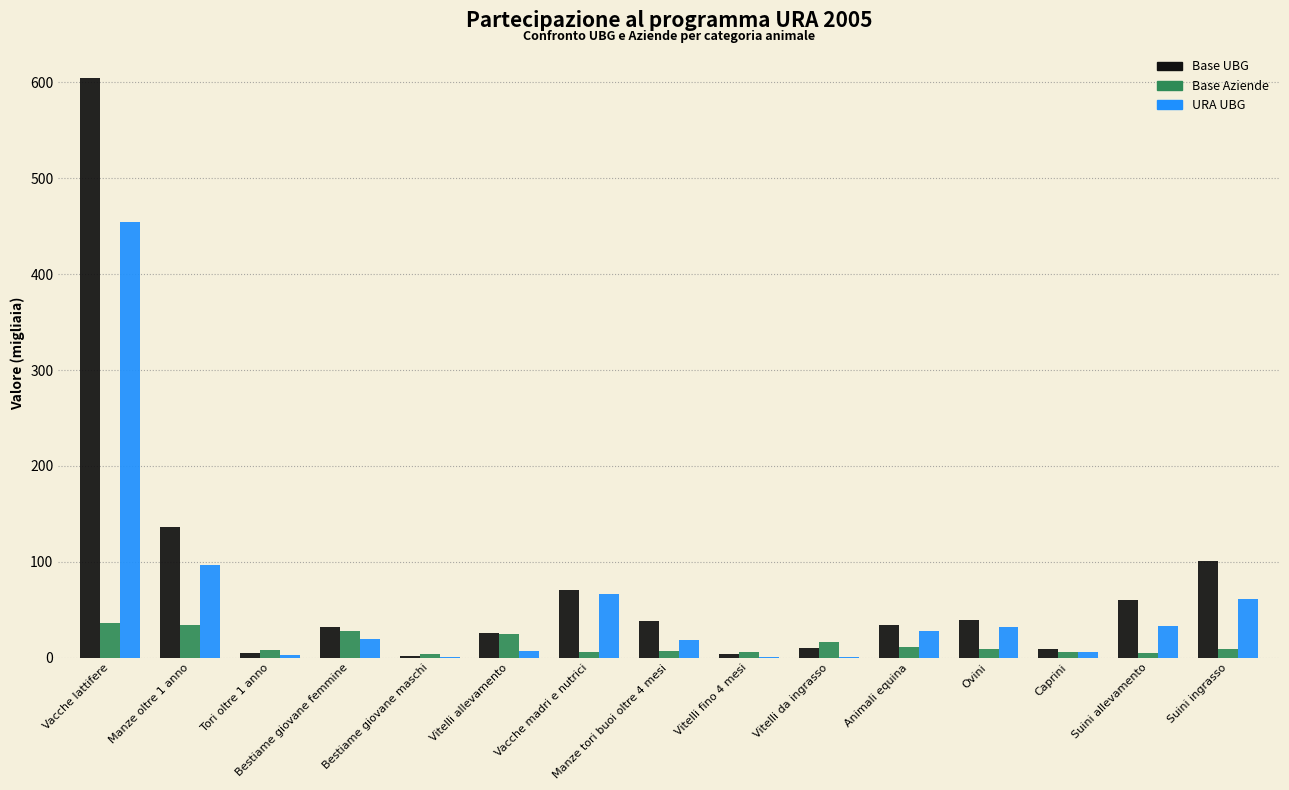

What is the sum of all Base Aziende values?

213.1